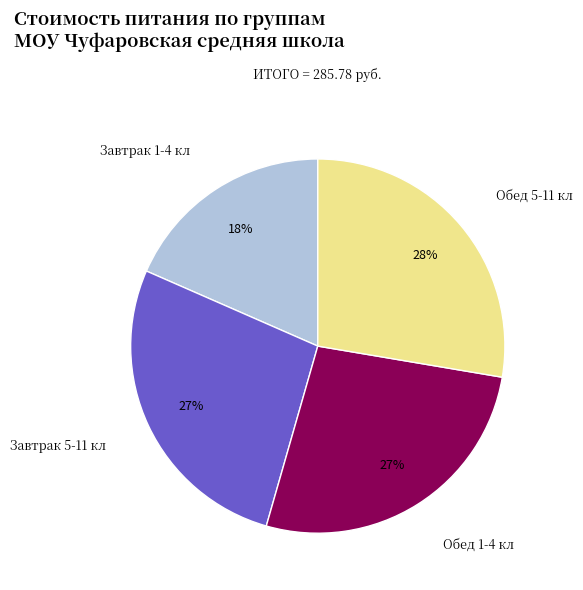

To the nearest percent, what is the average slice percentage?

25%